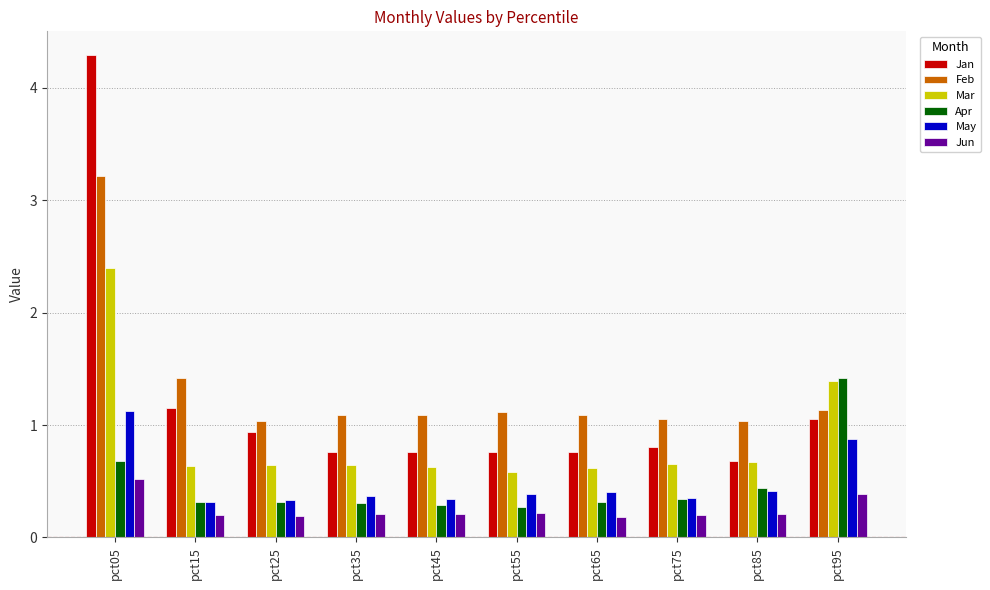

What are all the series names shown in the legend?

Jan, Feb, Mar, Apr, May, Jun